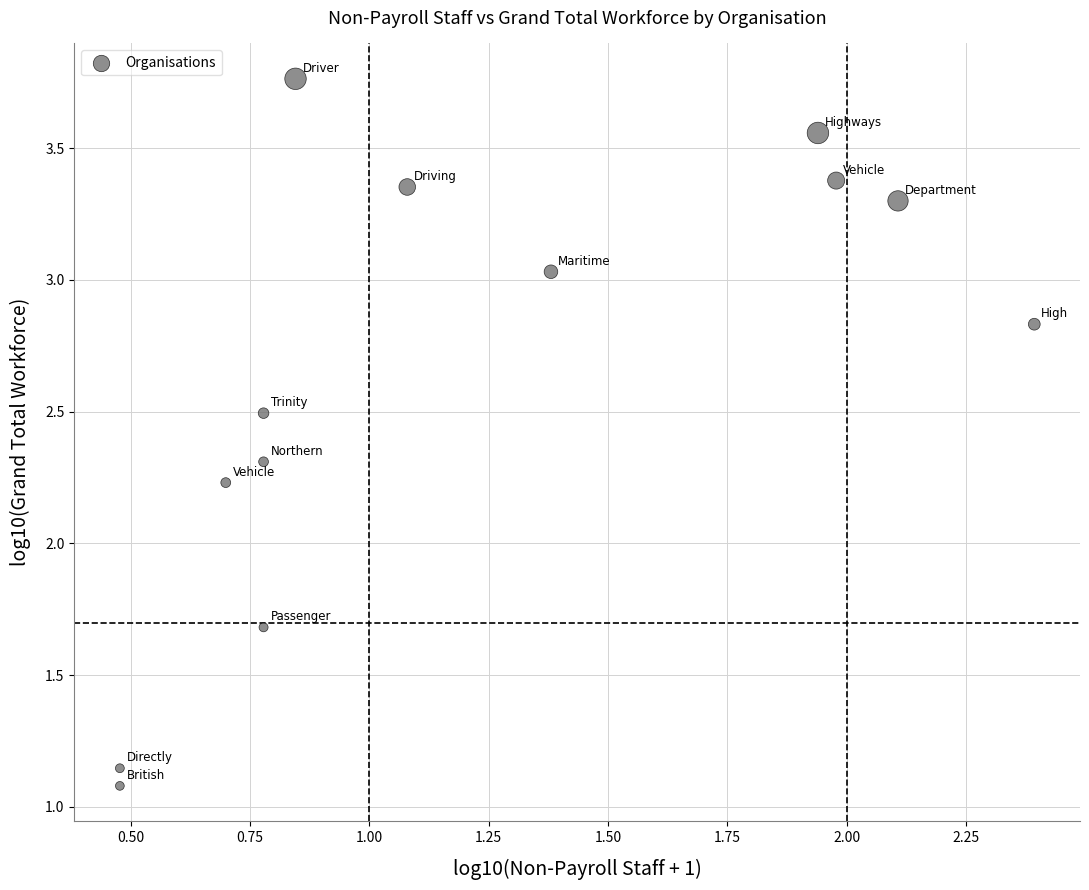

What is the range of X values (max minus min)?

1.9